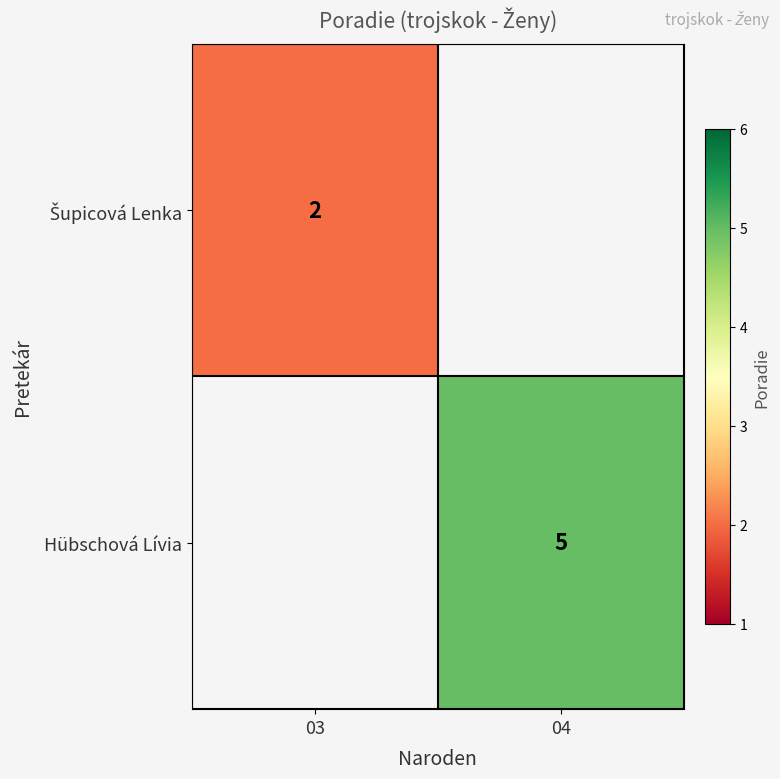

The value of Hübschová Lívia at 04 is 2. True or false?

False